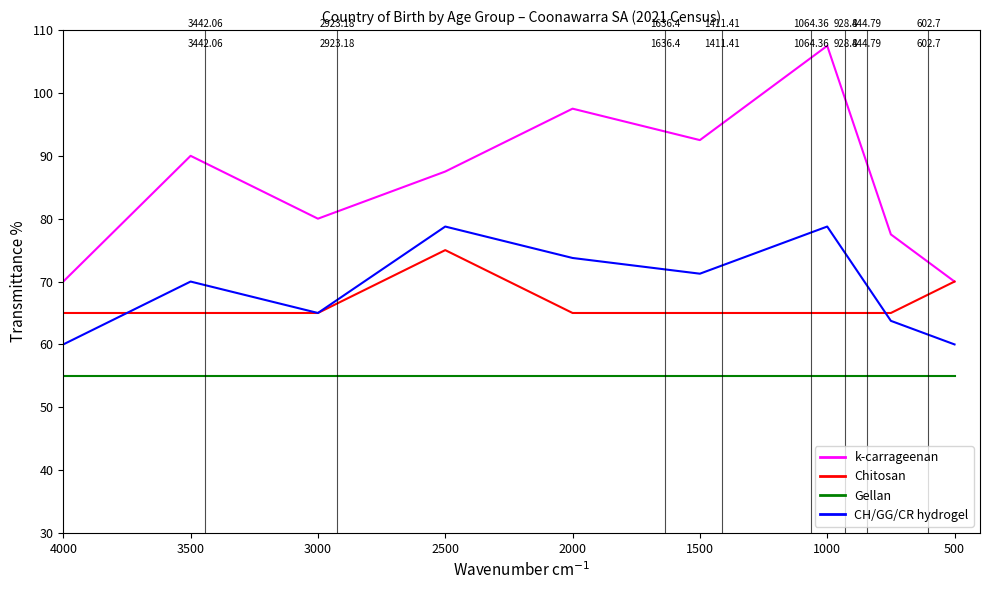

Is the value of Chitosan at 4000 greater than the value of Gellan at 4000?

Yes